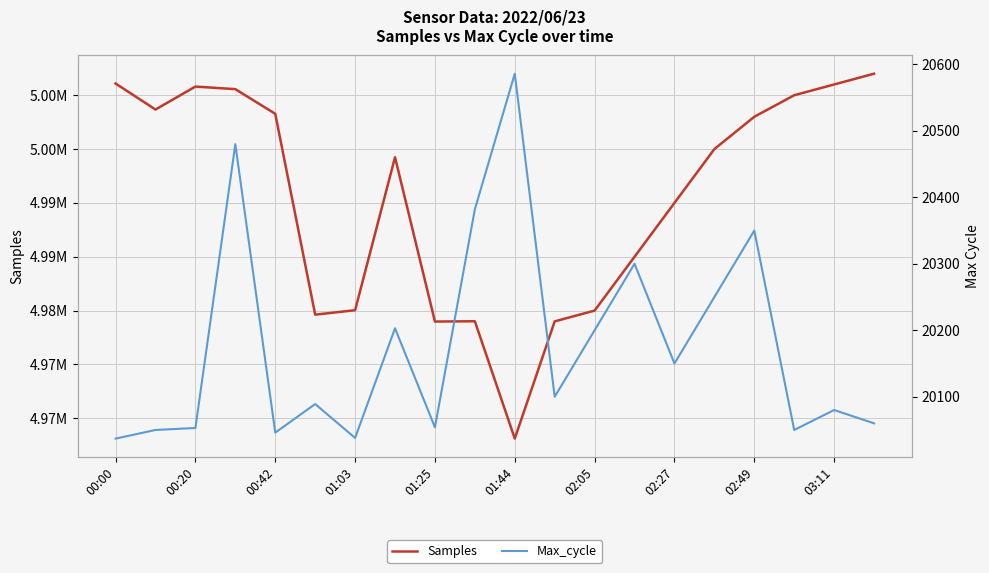

The value of Max_cycle at 00:20 is 35812. True or false?

False